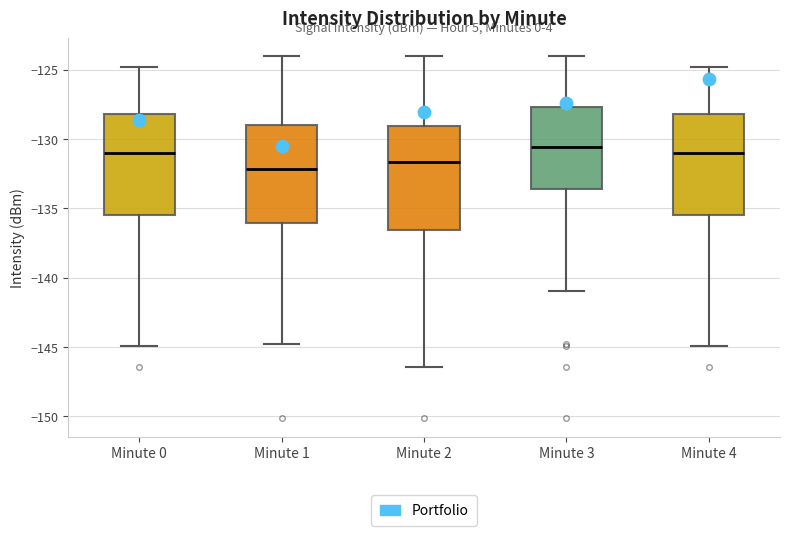

Where is the lower edge of the box for Minute 3 on the y-axis? The values are not printed on the chart, so give them approximately, as read against the axis.

-133.5